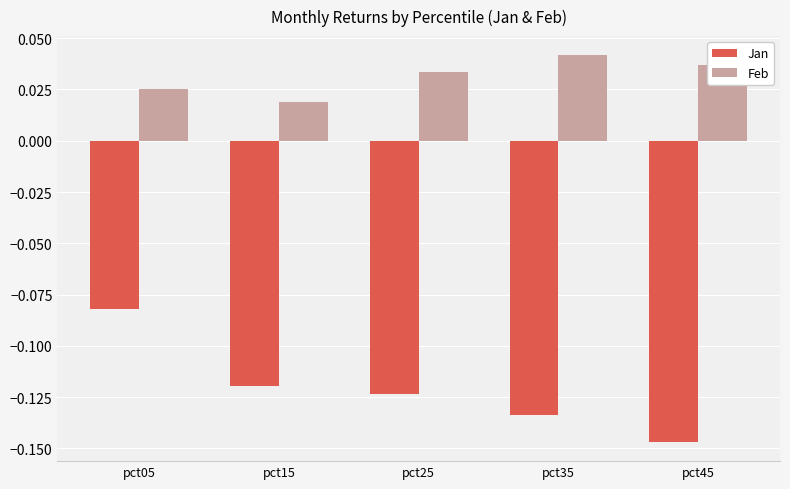

Which category has the lowest value in the Feb series?

pct15